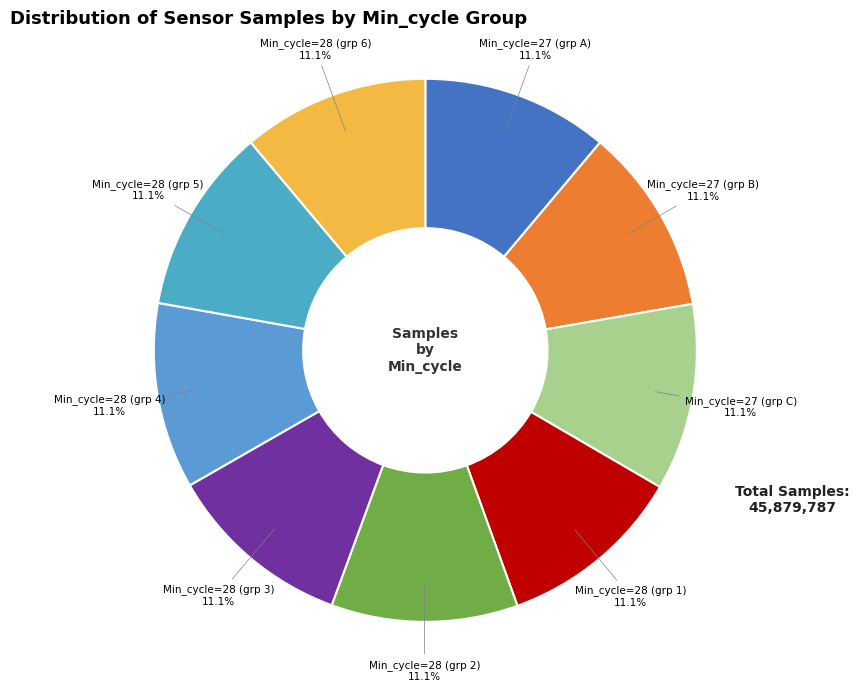

How many segments does this pie chart have?

9